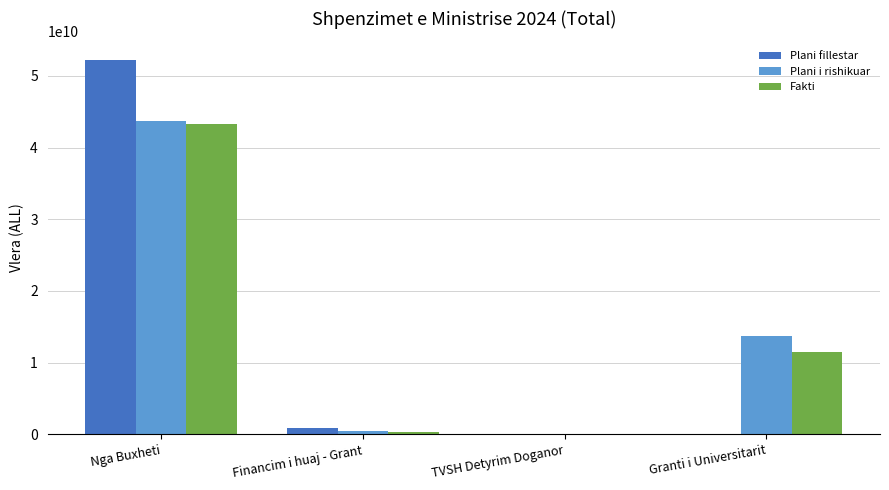

At which label is Plani i rishikuar closest to 21860203100?

Granti i Universitarit